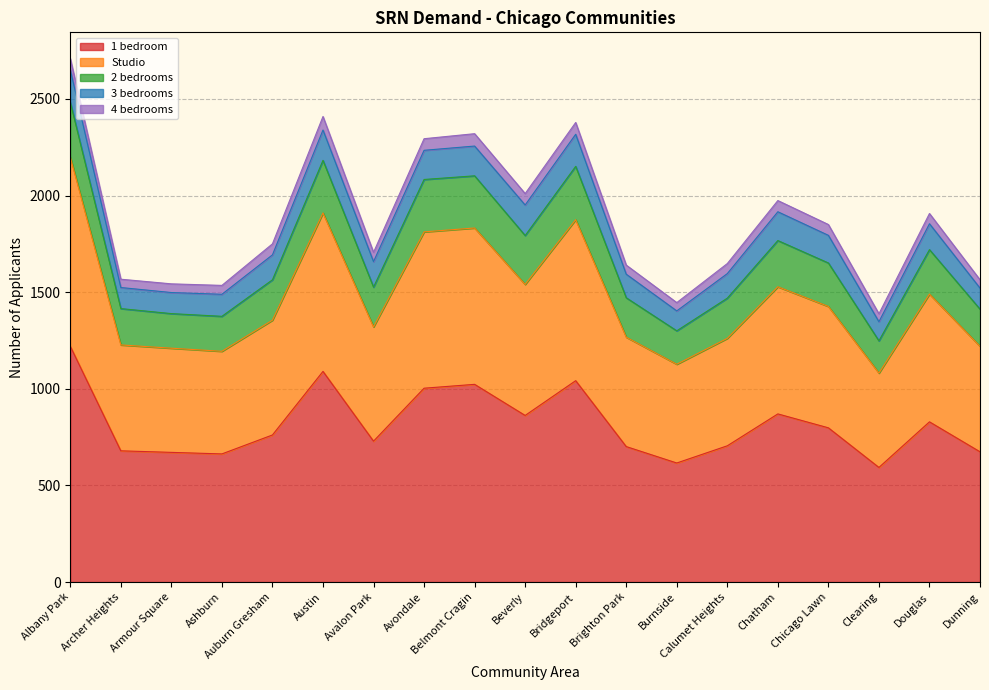

What is the spread (max minus min) of values at Albany Park?

1162